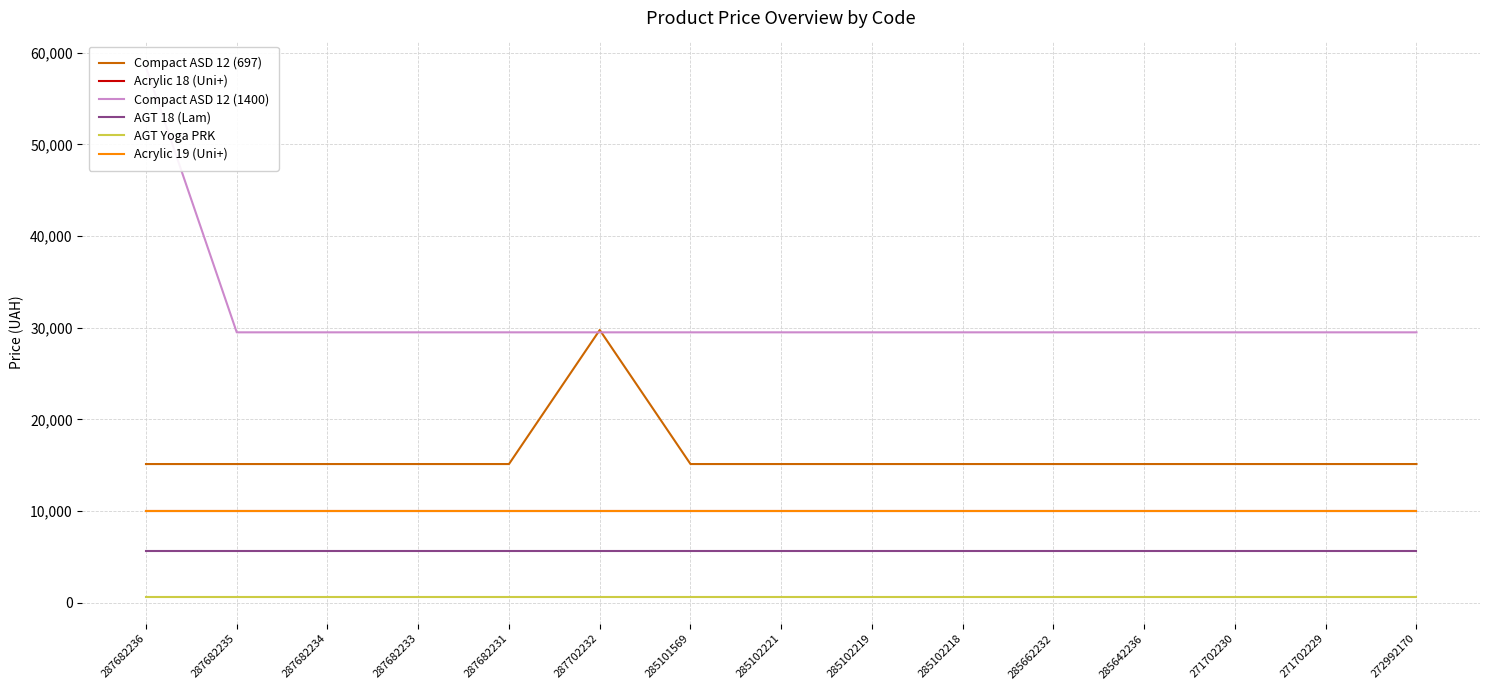

What are all the series names shown in the legend?

Compact ASD 12 (697), Acrylic 18 (Uni+), Compact ASD 12 (1400), AGT 18 (Lam), AGT Yoga PRK, Acrylic 19 (Uni+)